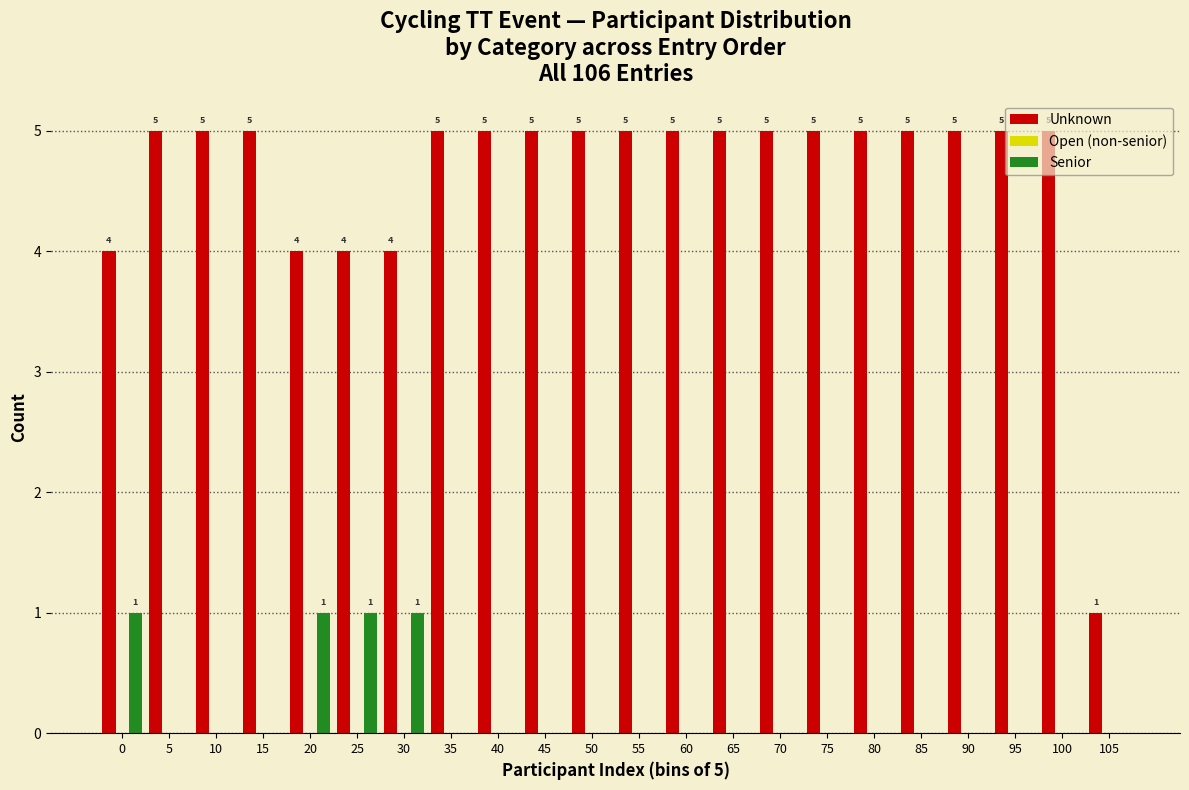

Is it true that Unknown equals 5 at 60?

True